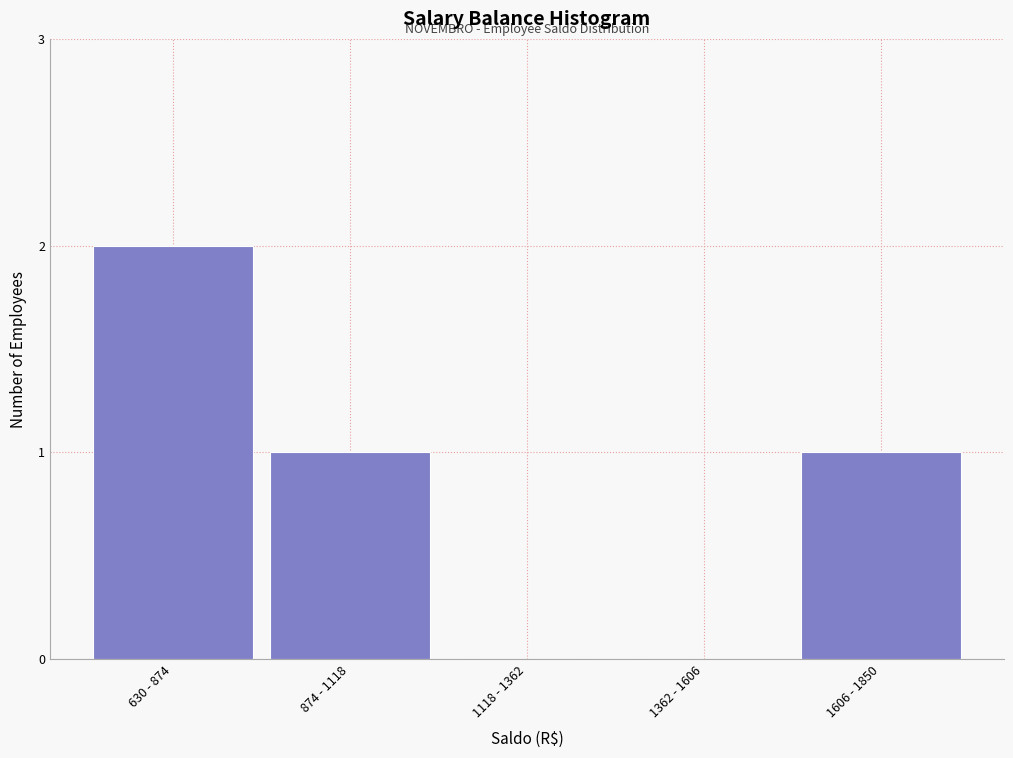

Reading right to left, transcribe all the data shown in this chart.

1606 - 1850=1	1362 - 1606=0	1118 - 1362=0	874 - 1118=1	630 - 874=2